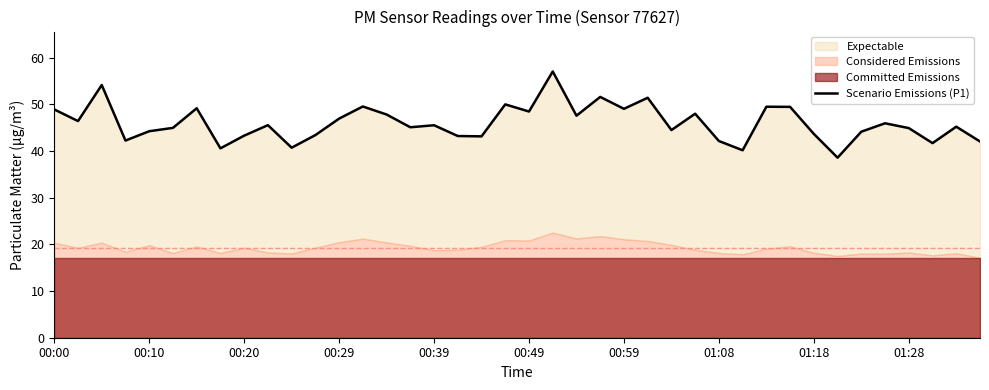

Where does the data first go above 45?

00:00